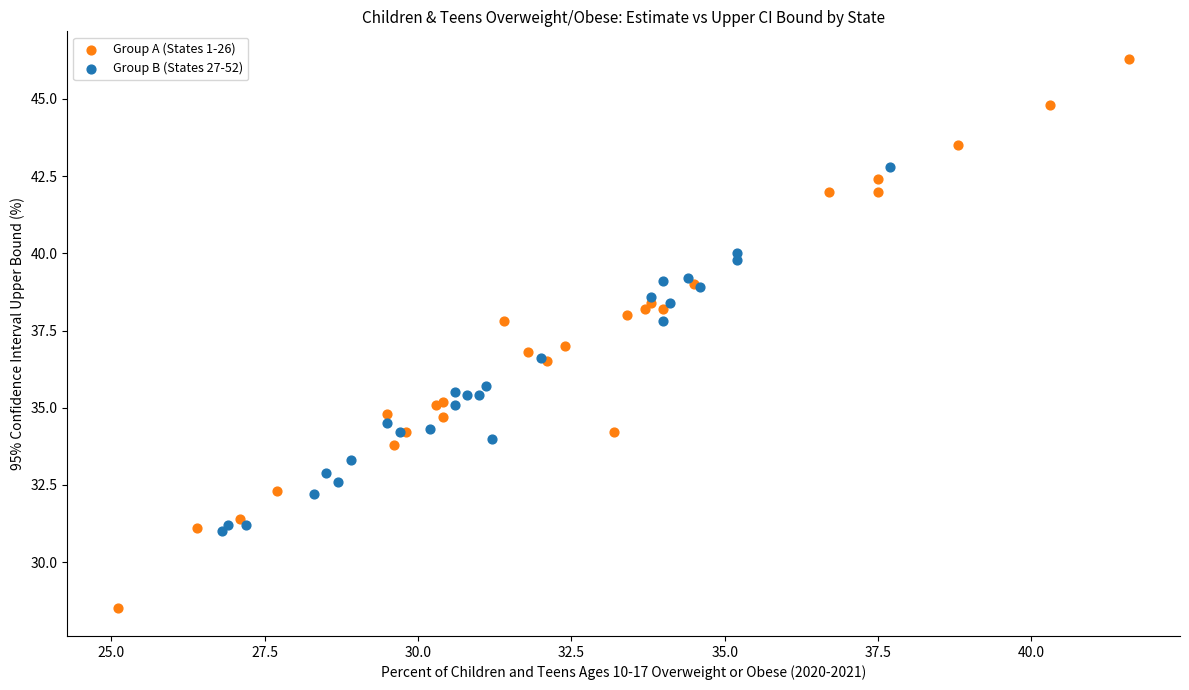

What are all the series names shown in the legend?

Group A (States 1-26), Group B (States 27-52)